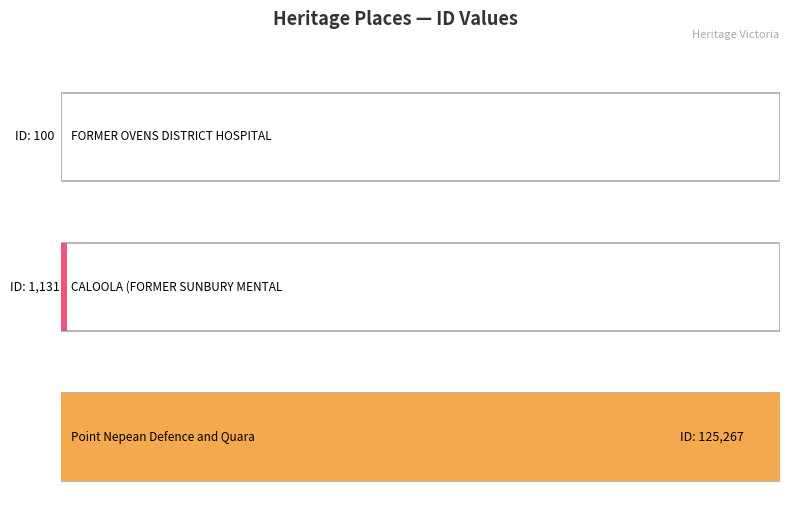

Where is the data nearest to the value 62683?

CALOOLA (FORMER
SUNBURY MENTAL
HOSPITAL)